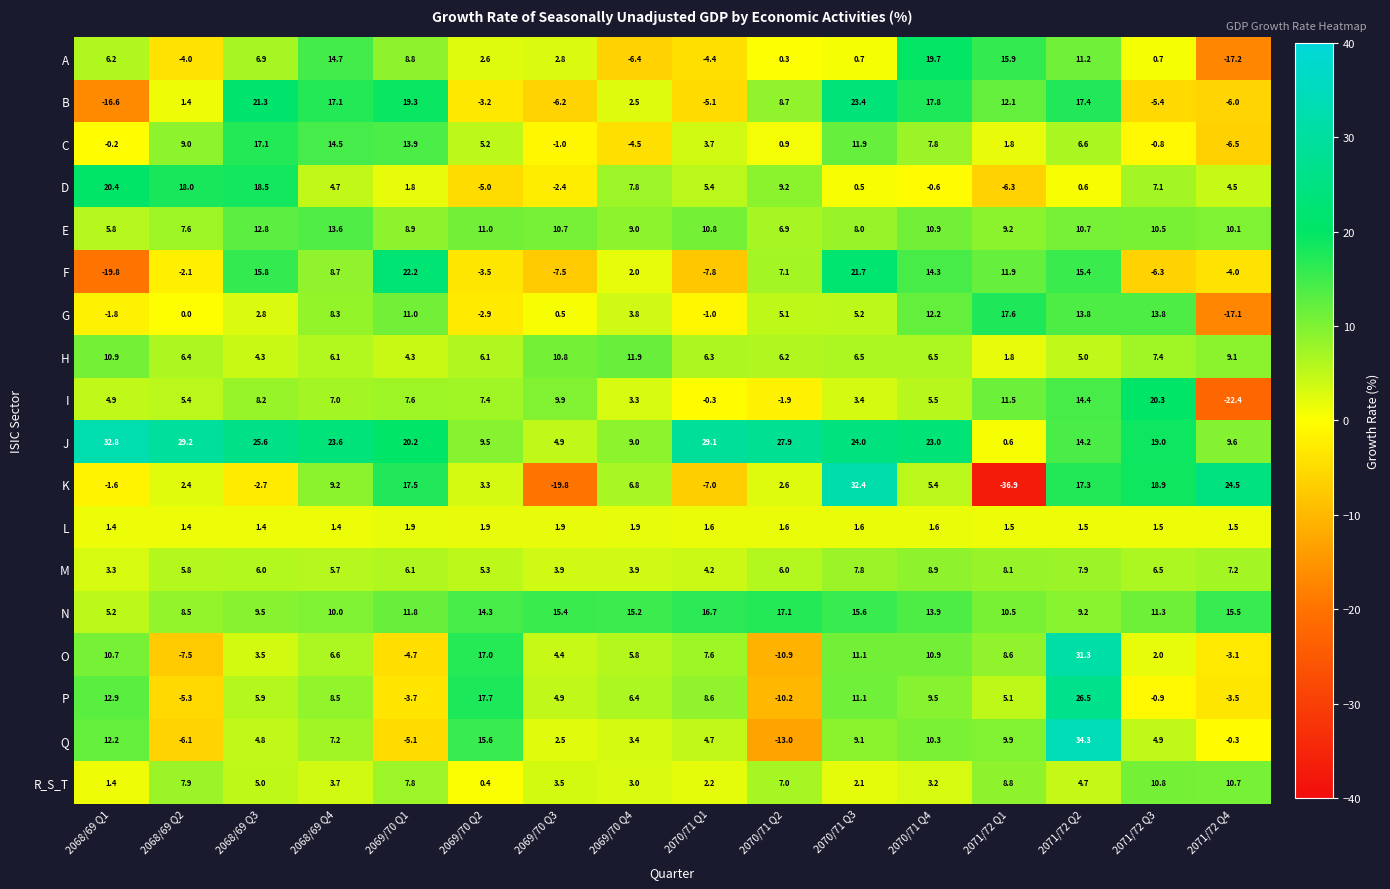

At 2069/70 Q2, list the series in order from smallest to largest.

D, F, B, G, R_S_T, L, A, K, C, M, H, I, J, E, N, Q, O, P